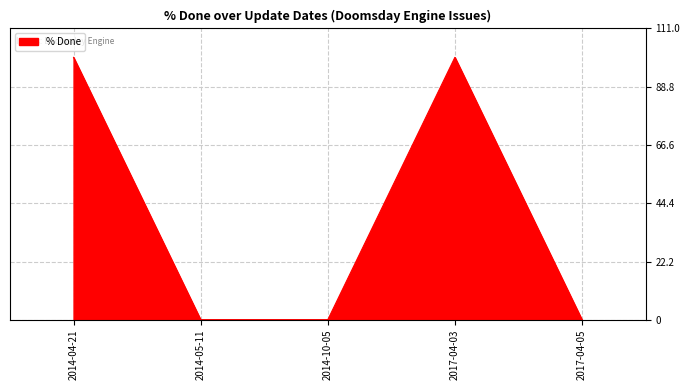

What is the difference between the values at 2014-10-05 and 2014-04-21?

100